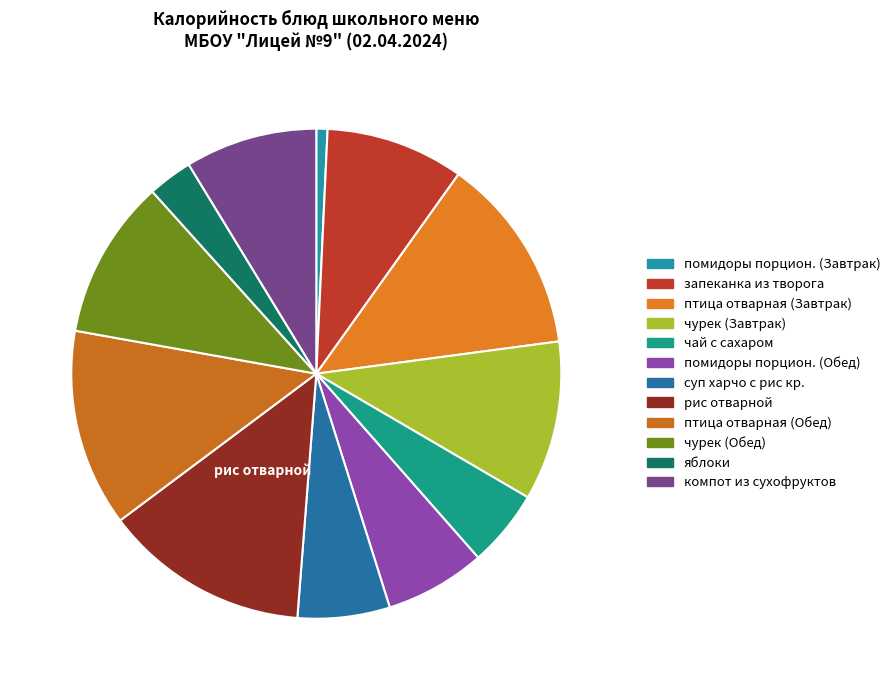

Approximately how many times larger is the value at чурек (Завтрак) compared to птица отварная (Завтрак)?

0.8